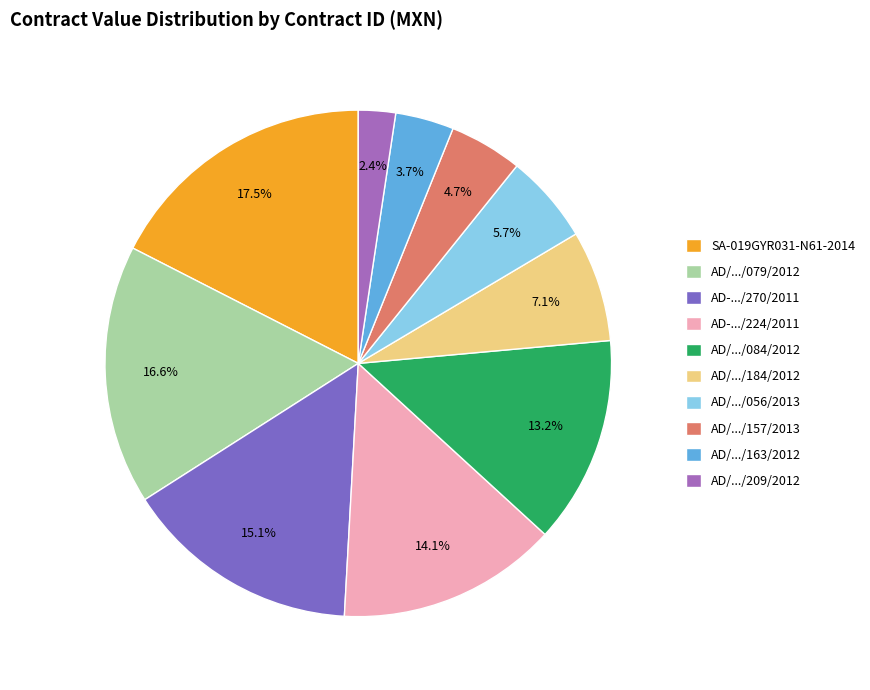

Which category has the biggest portion of the pie?

SA-019GYR031-N61-2014